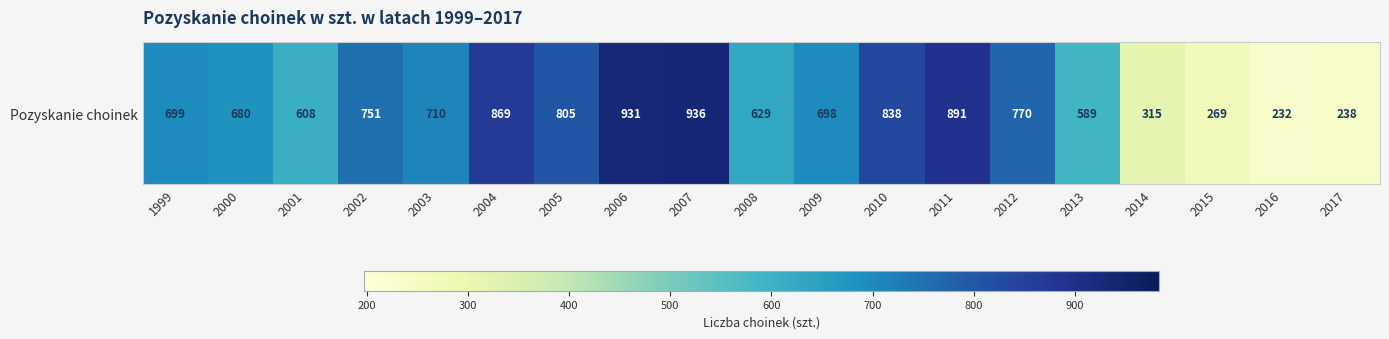

What is the greatest value displayed?

936